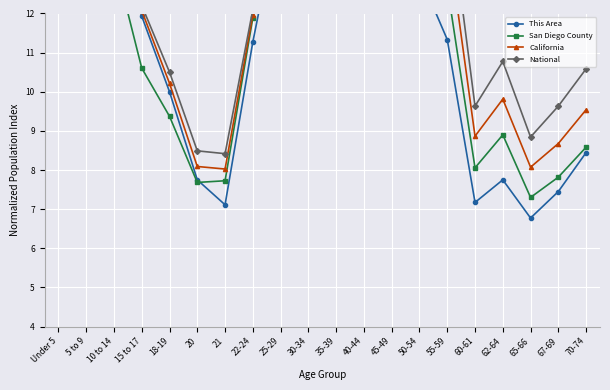

Between 22-24 and 62-64, which series saw the biggest shift?

This Area